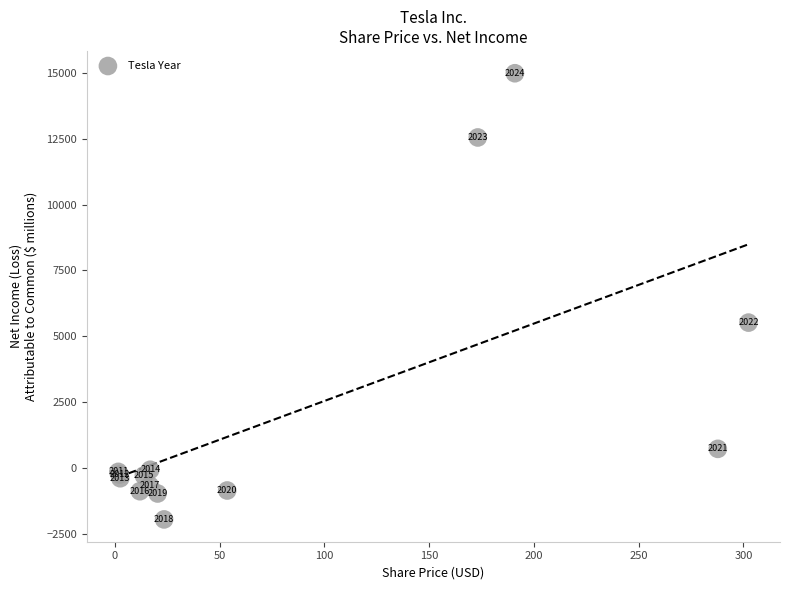

What Y value in the scatter plot is closest to 6518?

5519